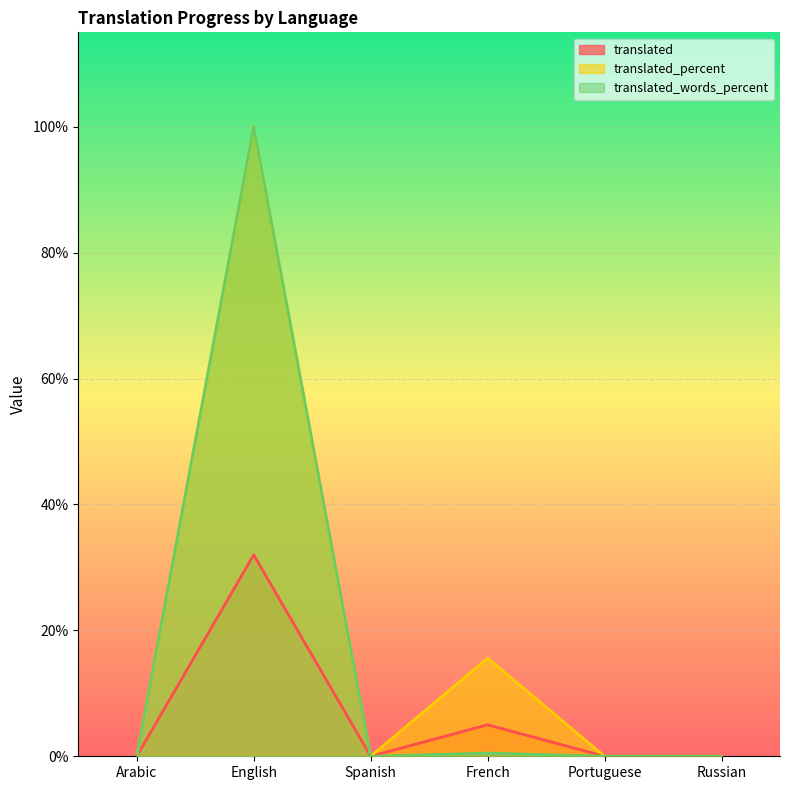

What is the average value of the translated_words_percent series?

16.8